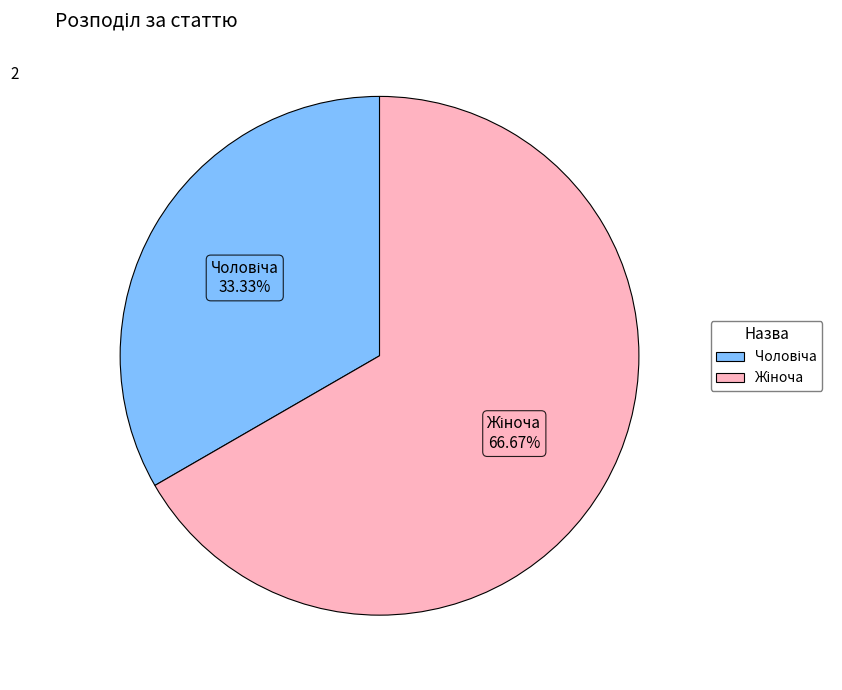

Does any single category account for the majority?

Yes